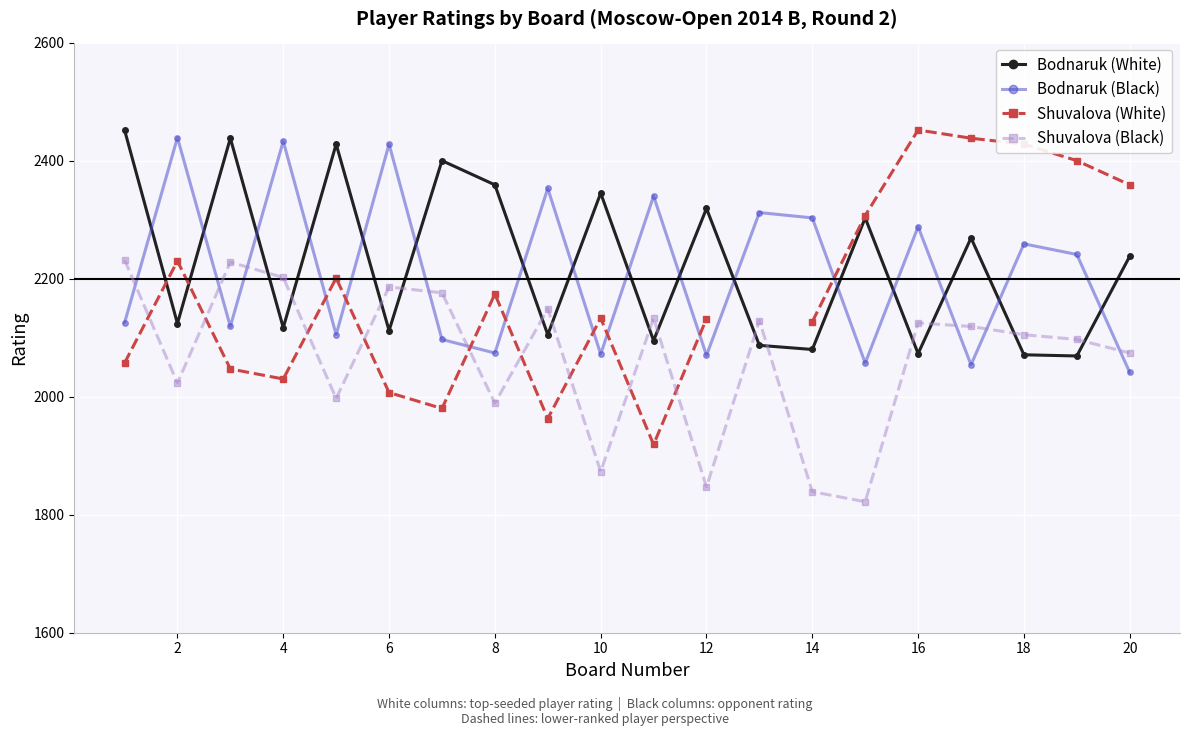

What are all the series names shown in the legend?

Bodnaruk (White), Bodnaruk (Black), Shuvalova (White), Shuvalova (Black)